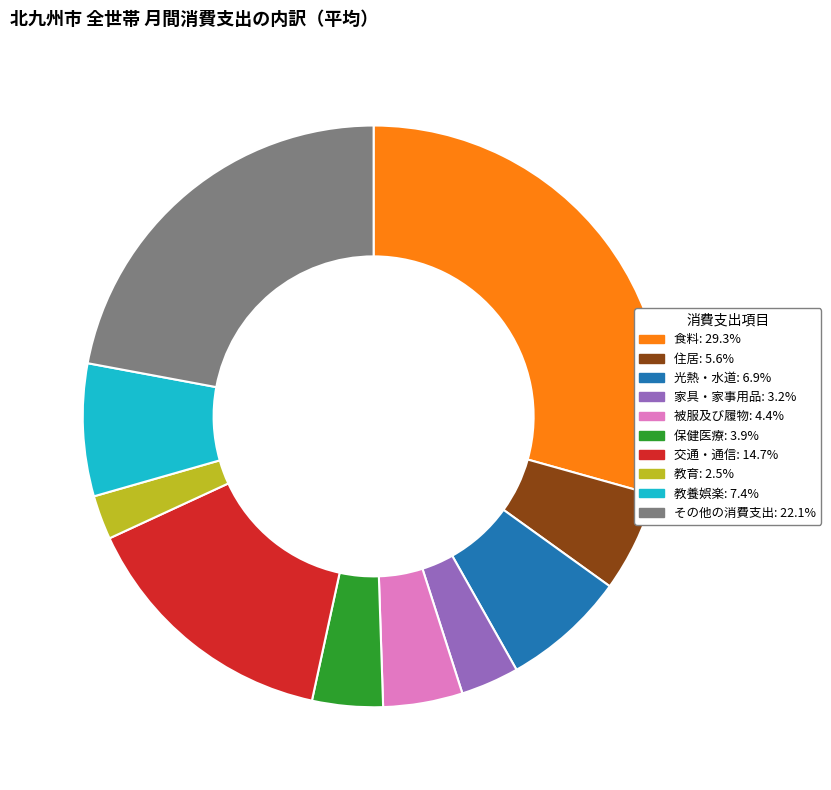

Is it true that 被服及び履物 is 4% of the pie?

True